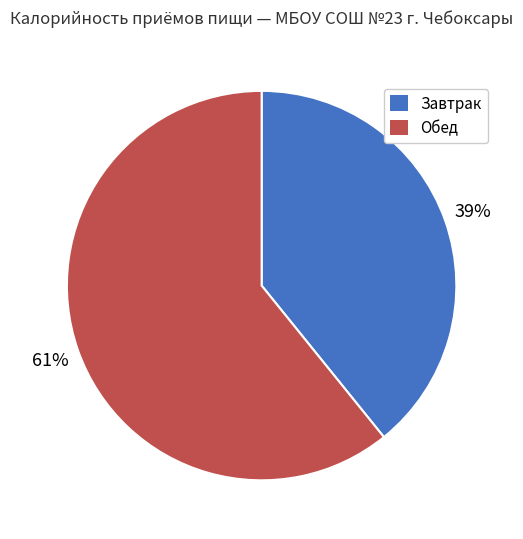

To the nearest percent, what is the average slice percentage?

50%